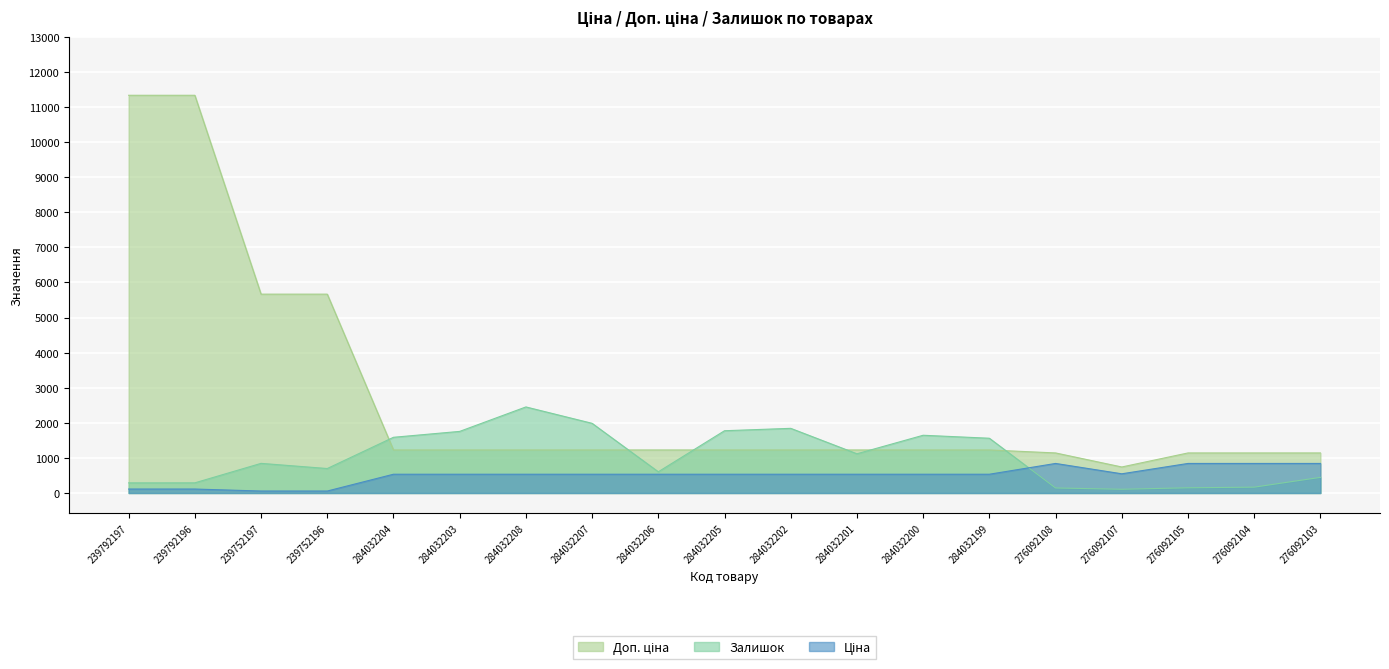

Which series has the largest range (max minus min)?

Доп. ціна